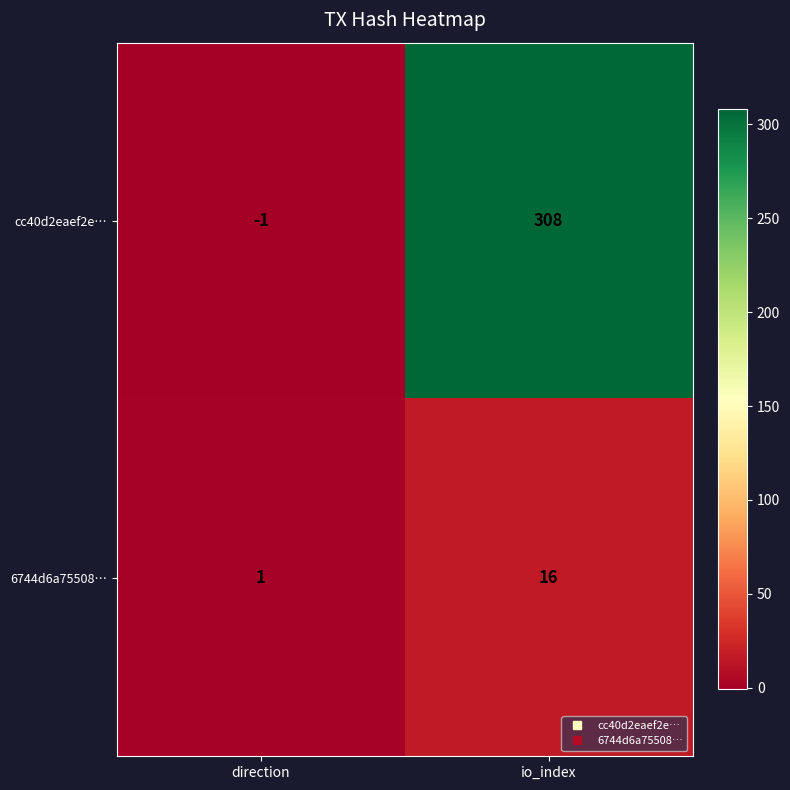

Which series has the widest spread of values?

cc40d2eaef2e…